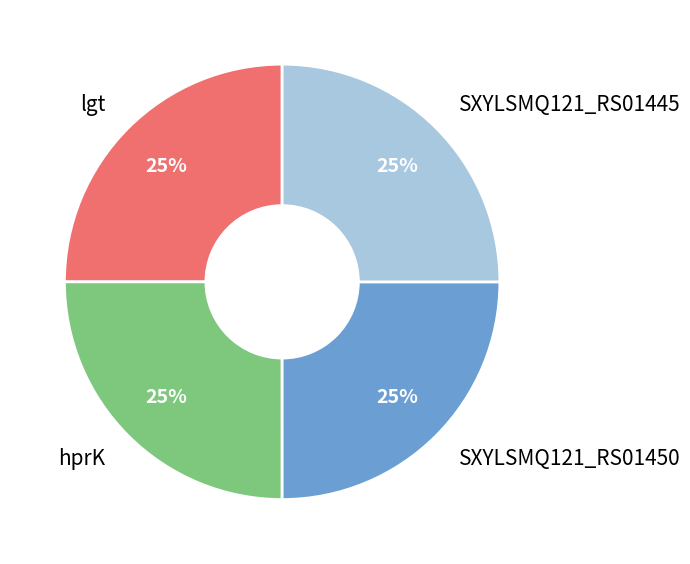

The SXYLSMQ121_RS01450 slice represents 35% of the pie. True or false?

False